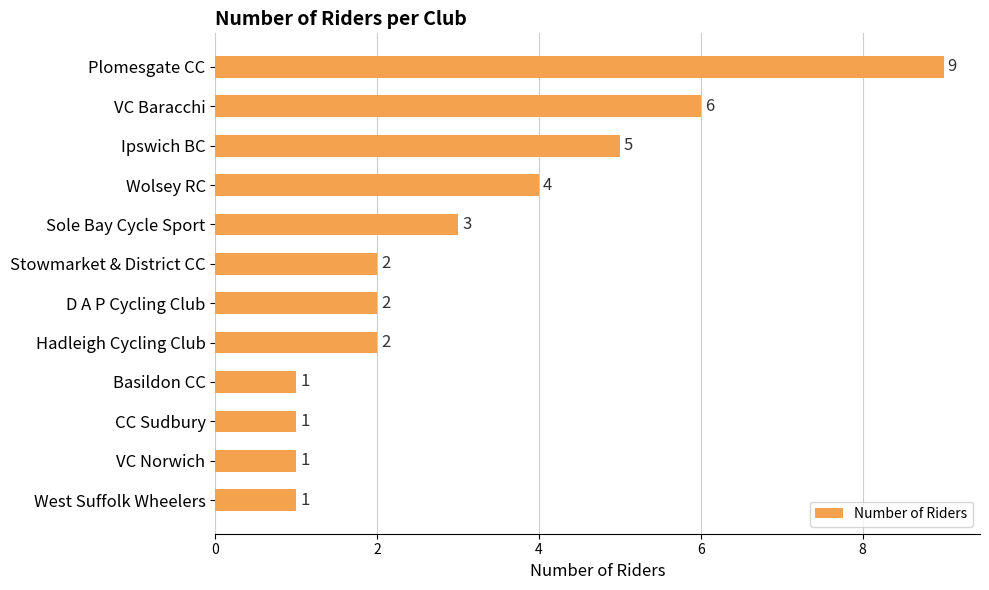

What is the label of the 6th bar from the top?

Stowmarket & District CC